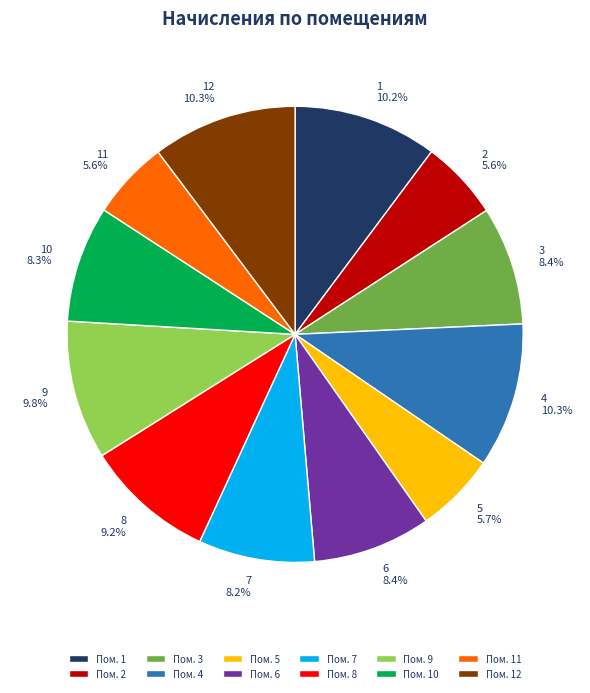

What is the ratio of the value at 8 to the value at 5?

1.6